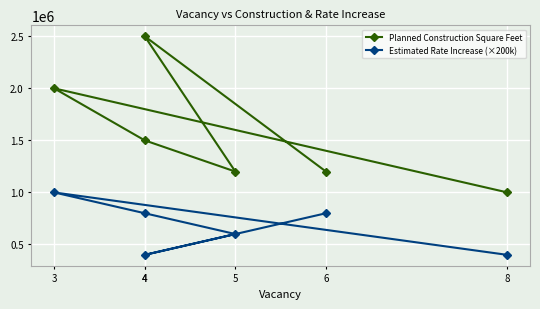

Where is Planned Construction Square Feet nearest to the value 1750000?

3